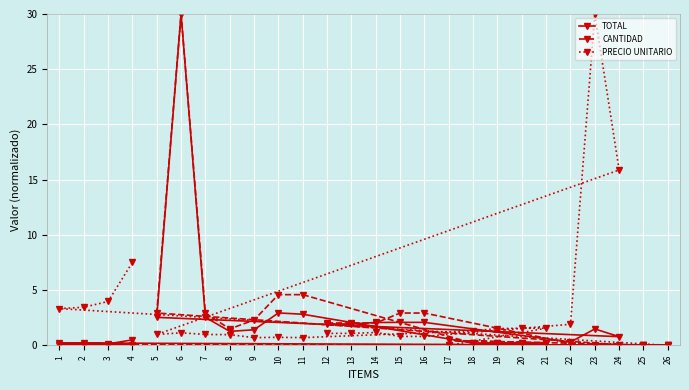

At 22, list the series in order from smallest to largest.

CANTIDAD, TOTAL, PRECIO UNITARIO